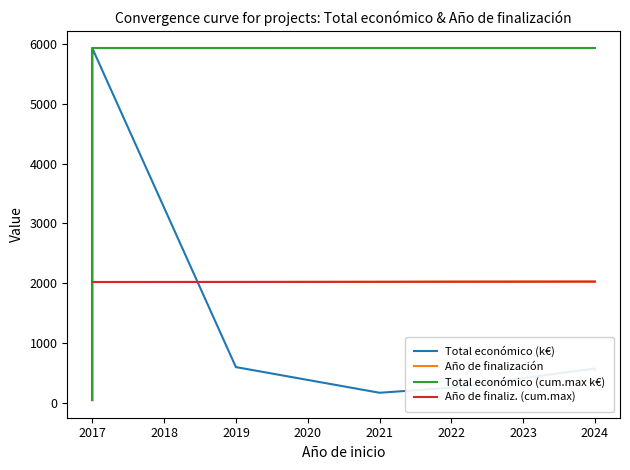

What are all the series names shown in the legend?

Total económico (k€), Año de finalización, Total económico (cum.max k€), Año de finaliz. (cum.max)